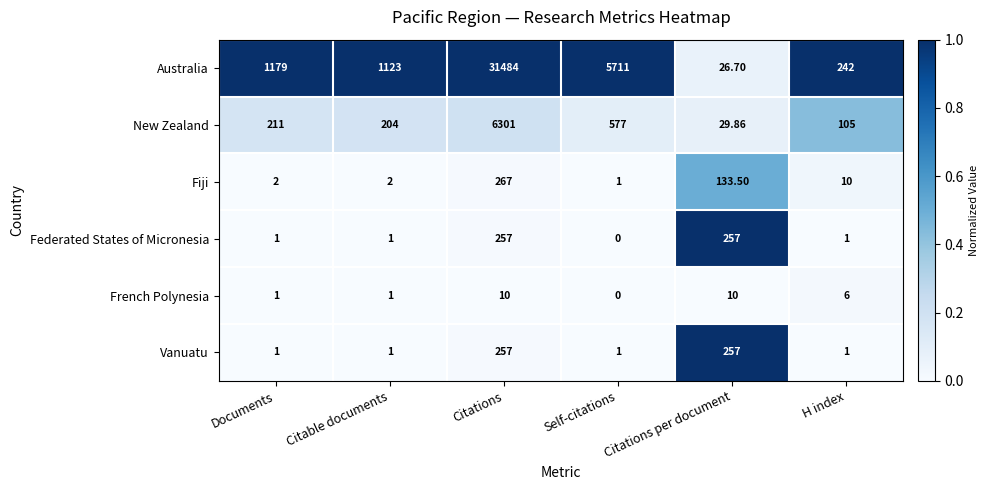

Which series has the largest total across all categories?

Australia